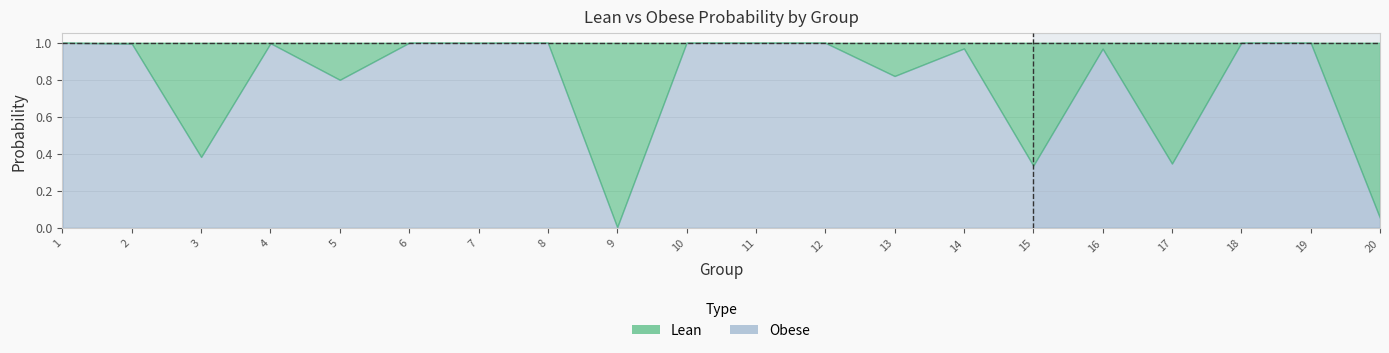

Which series ends up on top after the final intersection of Obese and Lean?

Lean